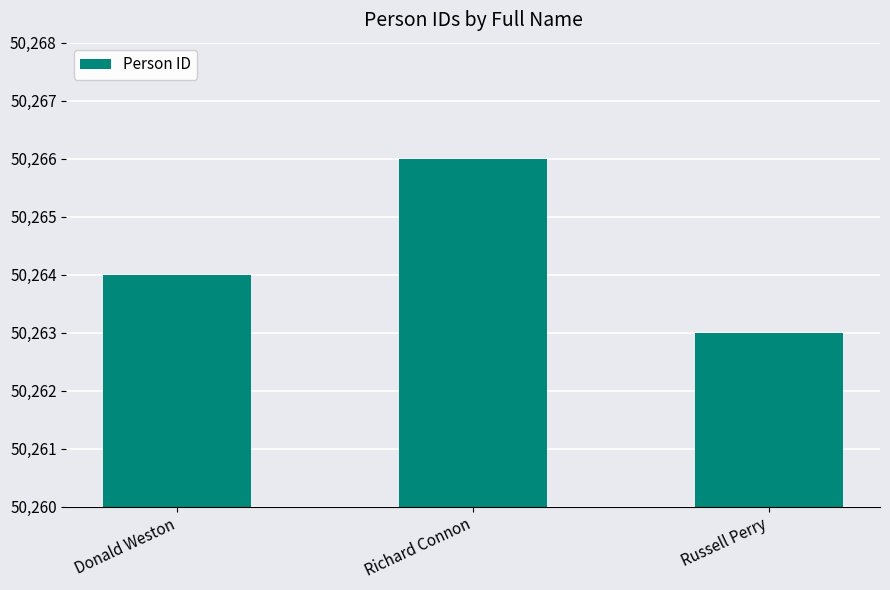

What is the value of the 2nd bar from the left?

50266